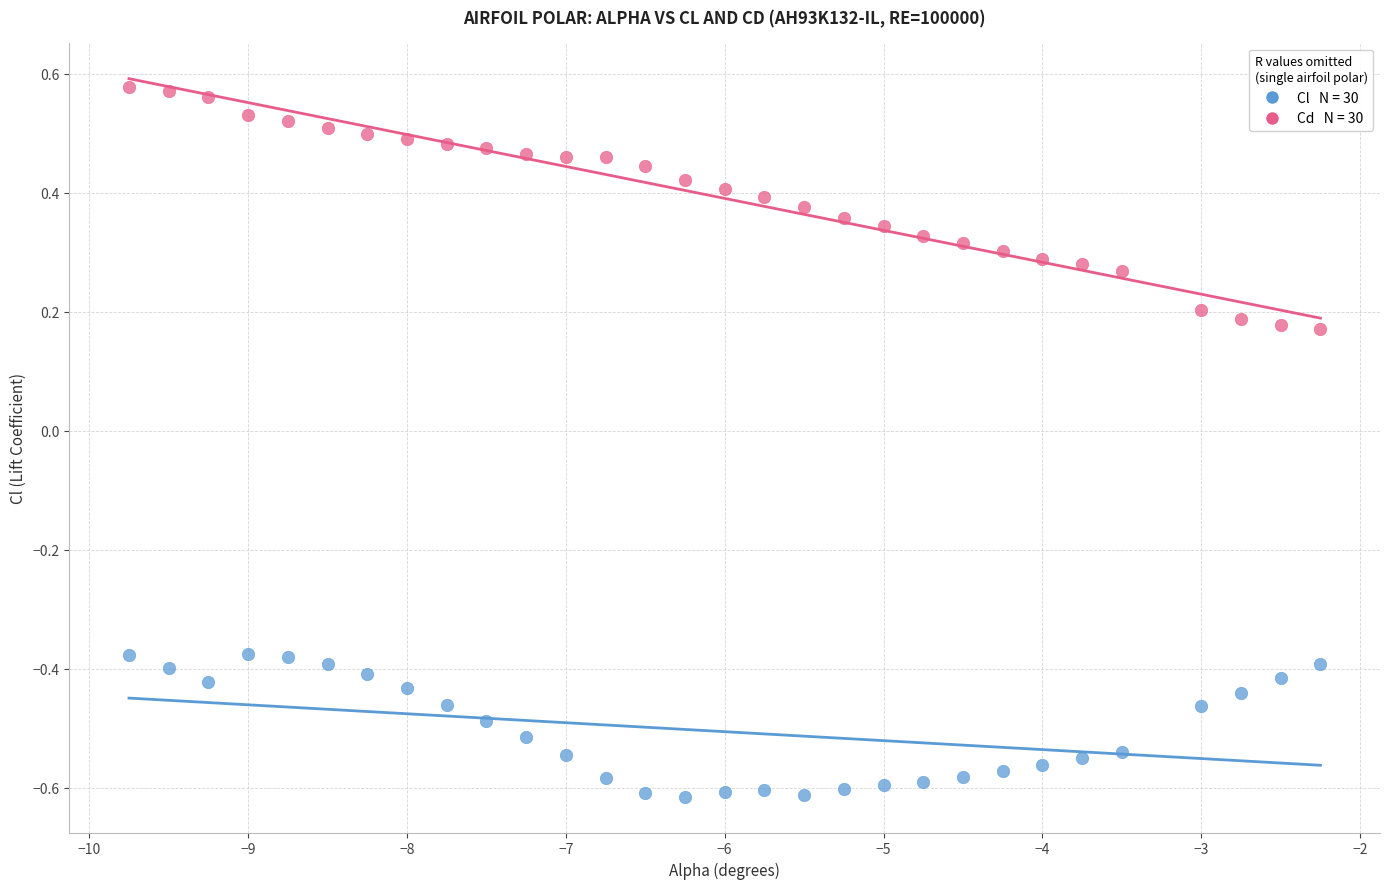

Across all data points, what is the range of Y values (max minus min)?

1.2